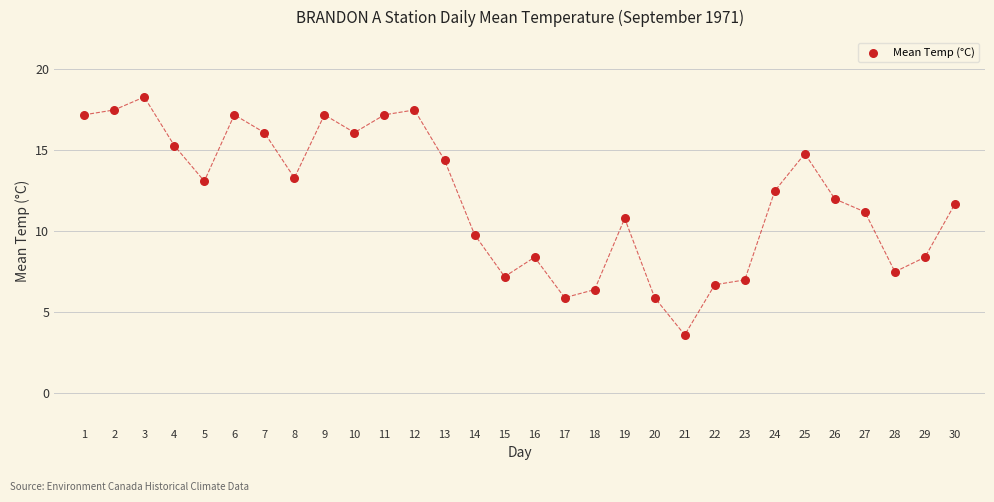

What is the range of Y values (max minus min)?

14.7